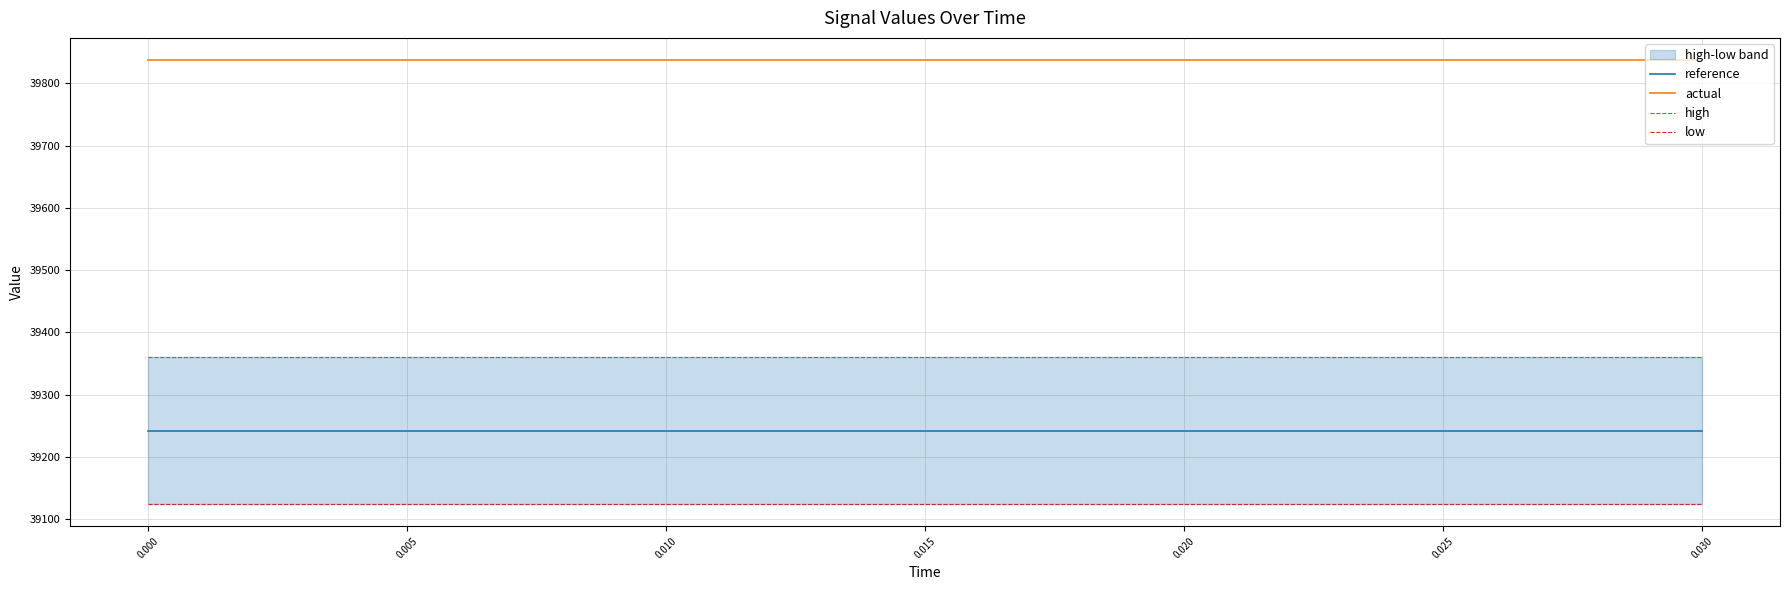

Read the reference value at 0.000.

39242.6